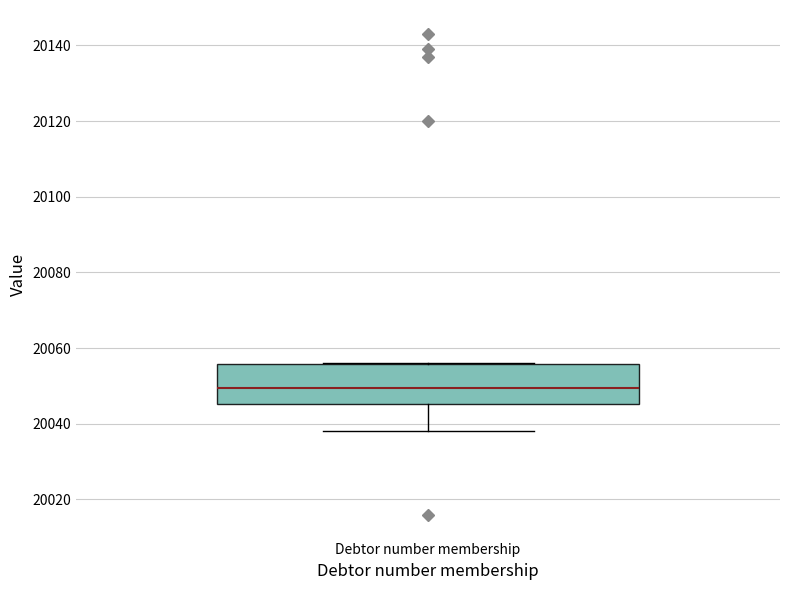

Read this box plot against the y-axis: the position of the median line, the range covered by the box, and the ends of both whiskers. The values are not printed on the chart, so give them approximately, as read against the axis.

median 20050, box 20046 to 20056, whiskers 20038 to 20056